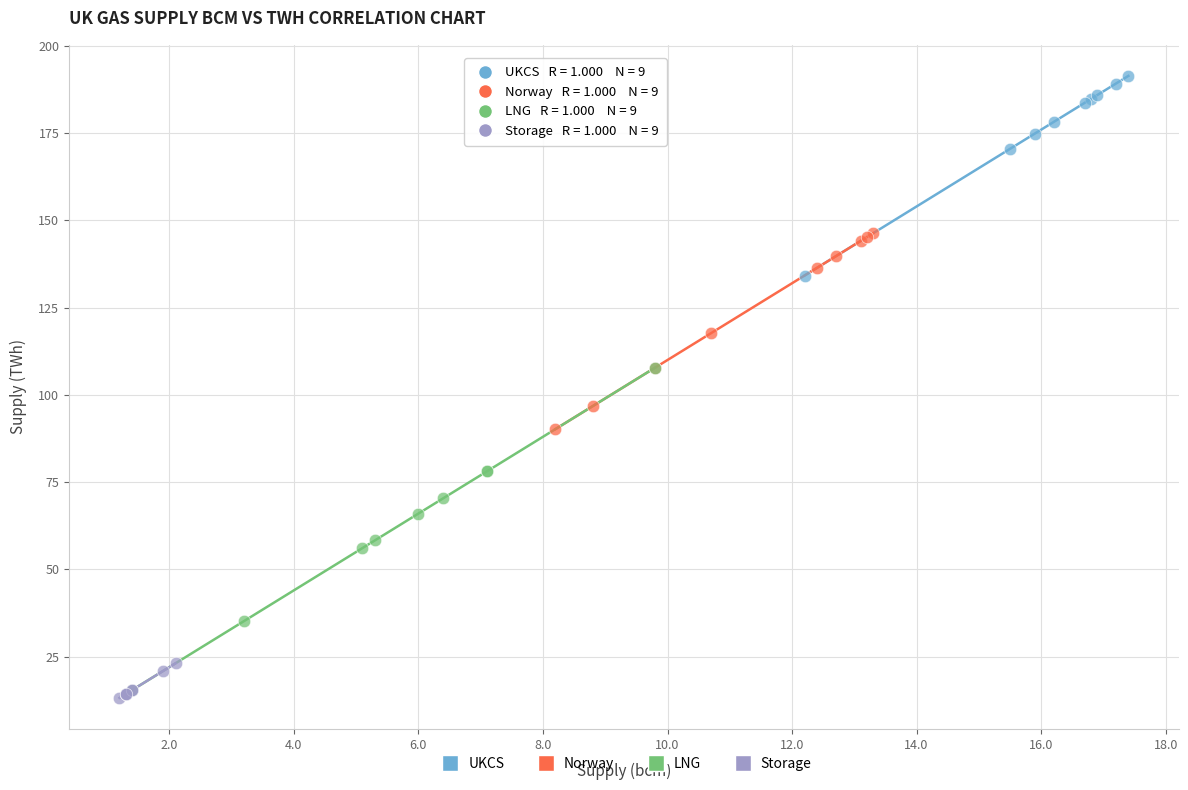

Which series has the widest spread of Y values?

LNG